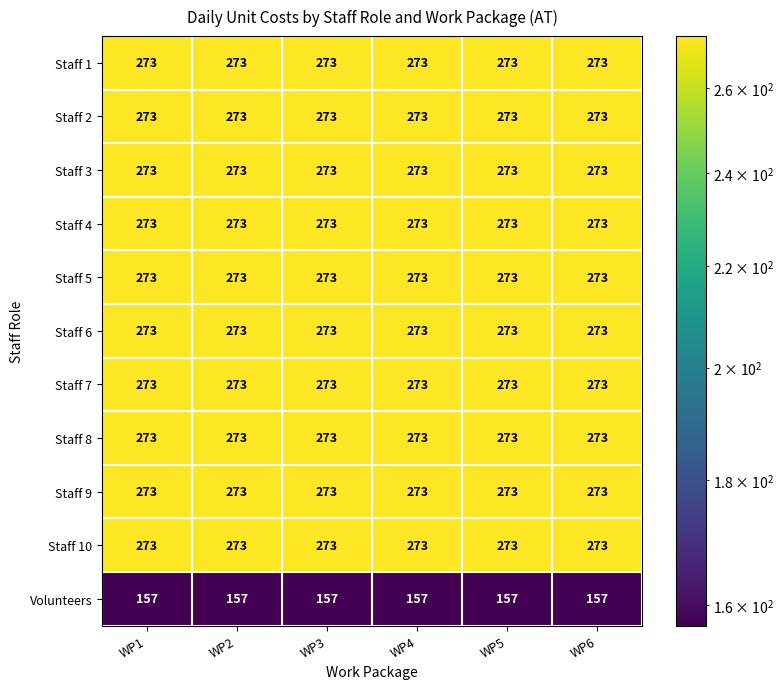

What is the maximum value shown in the chart?

273